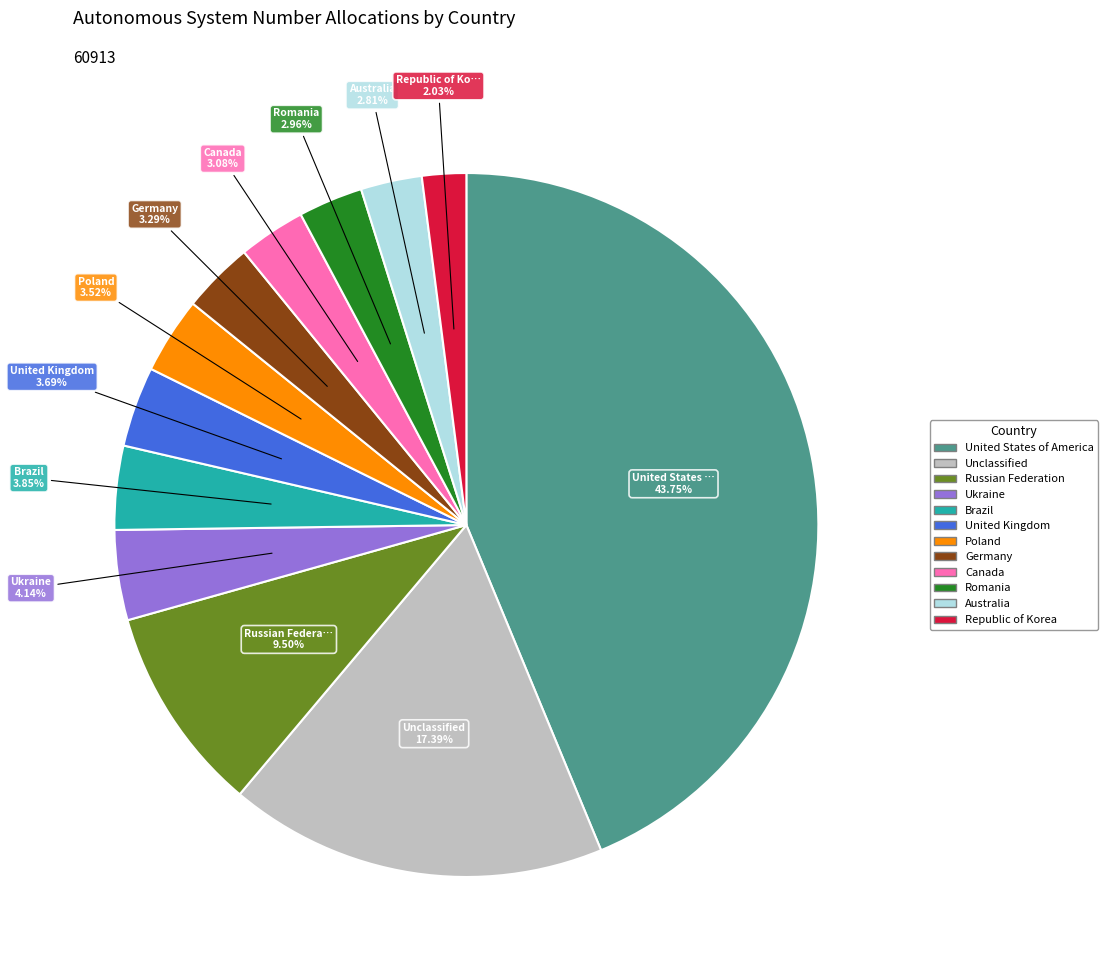

To the nearest percent, what percentage of the pie is Republic of Korea?

2%